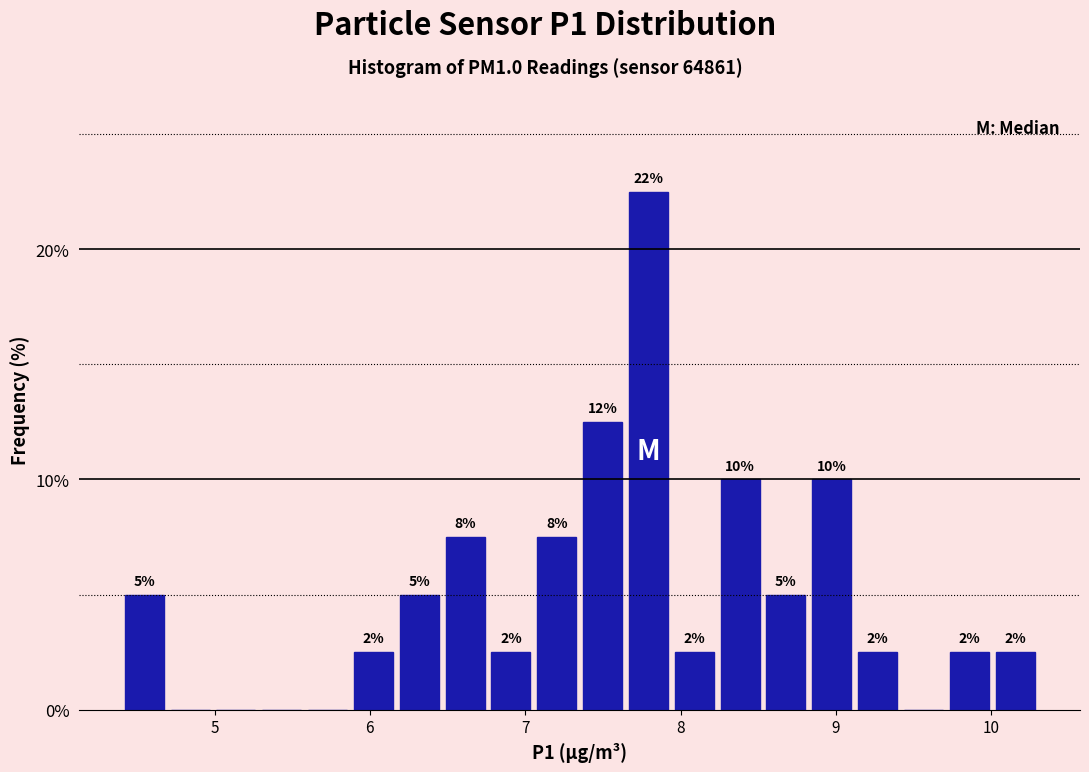

Around what value on the x-axis is the tallest bar? Give the approximate position of its centre, as read against the axis.

7.8